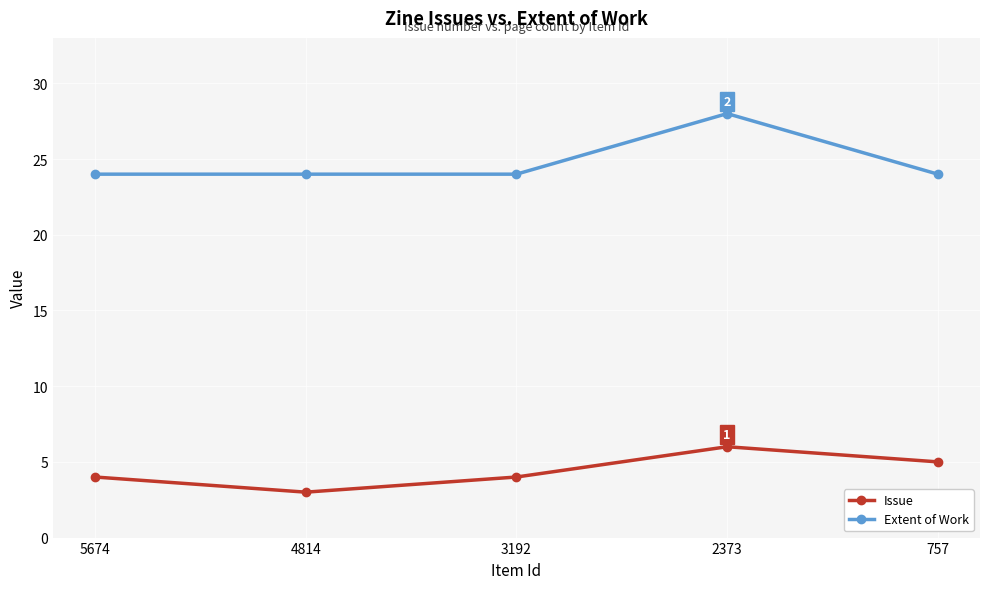

What is the total value across all series at 3192?

28